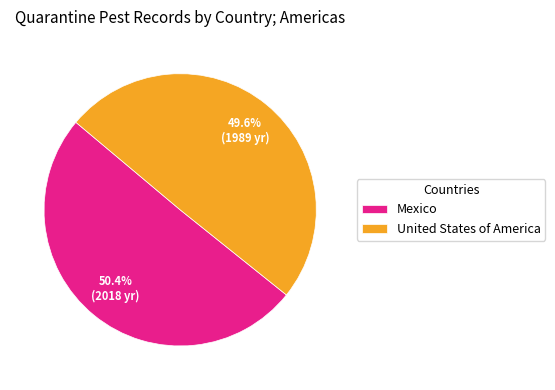

Which has a higher value, Mexico or United States of America?

Mexico